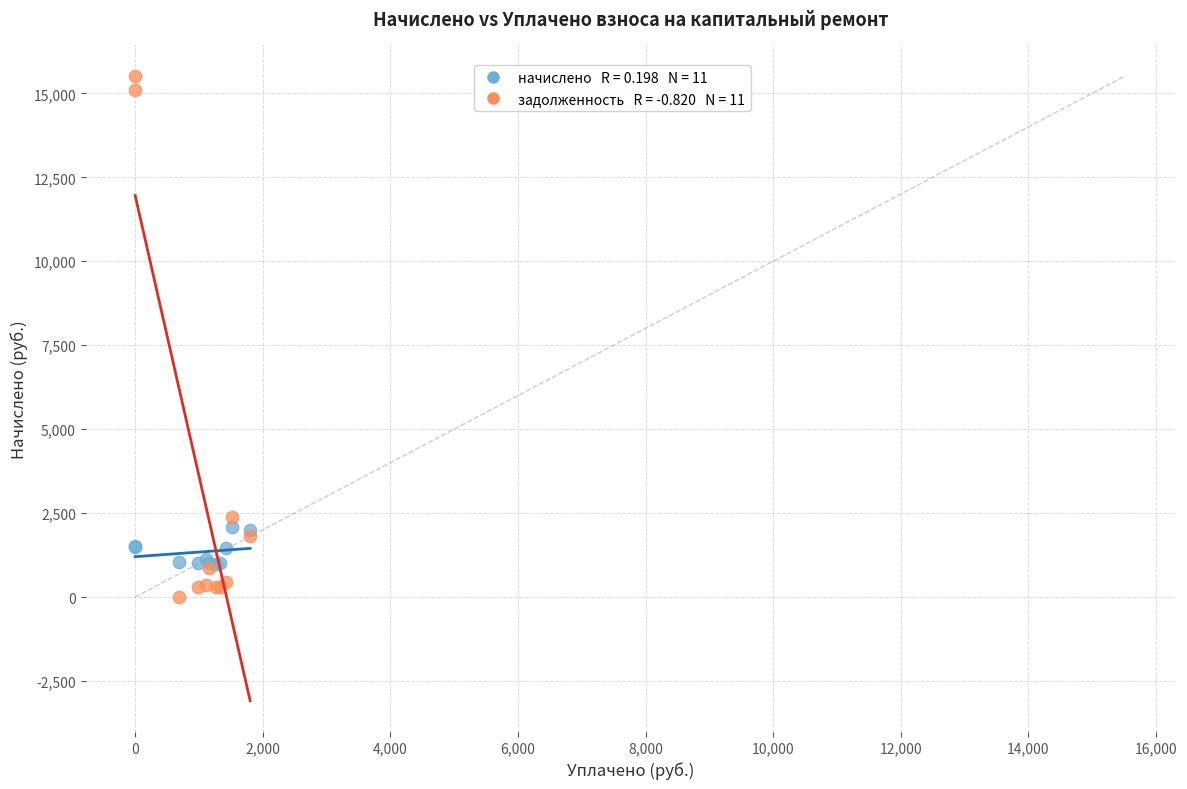

Across all series, what Y value is closest to 7763?

2385.9